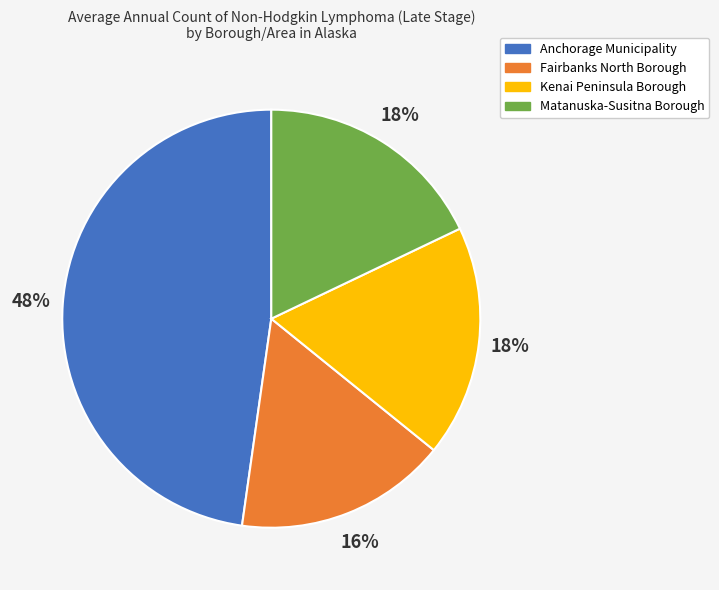

Do Matanuska-Susitna Borough and Kenai Peninsula Borough together represent more than half of the pie?

No